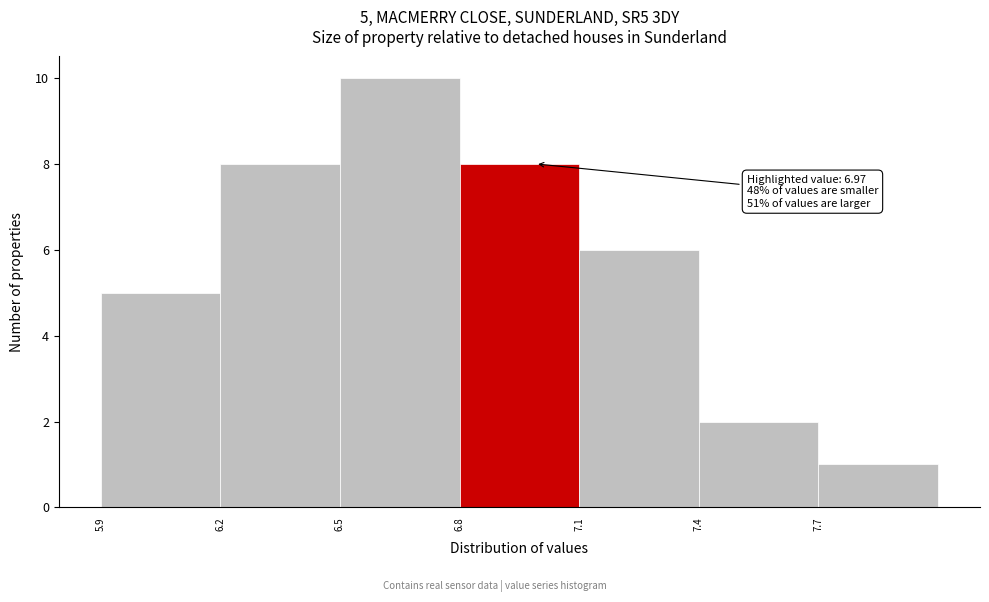

Over which range of the x-axis is the bar tallest?

6.48 to 6.78